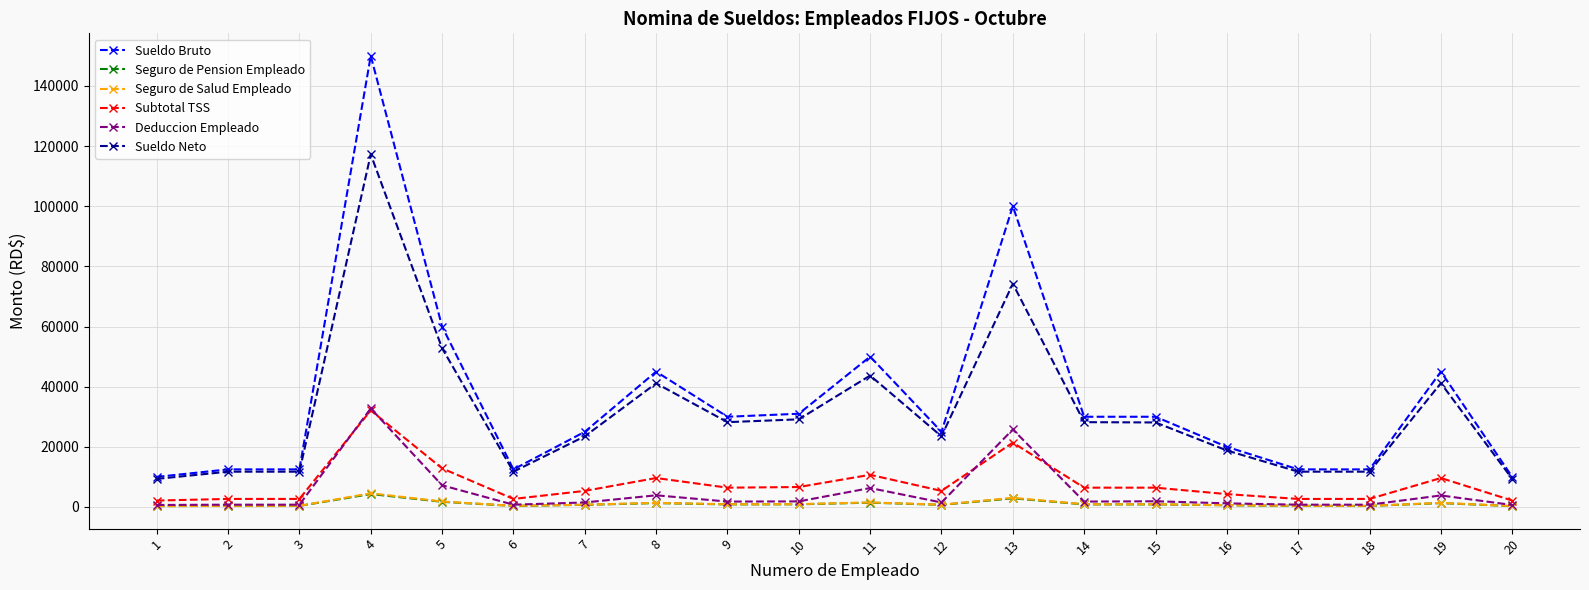

Count the number of categories in the chart.

20